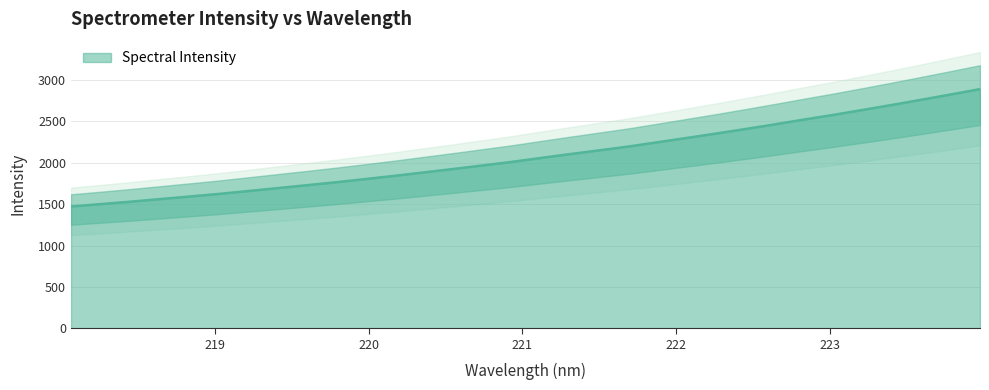

What is the label of the 6th point from the left?

219.0156